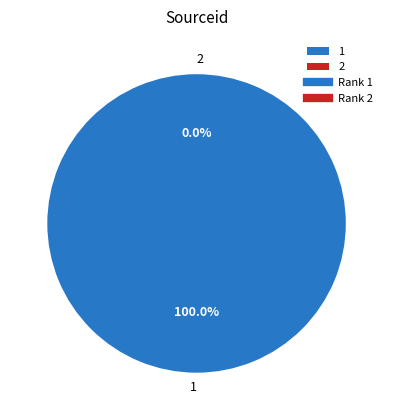

Between 2 and 1, which is larger?

1